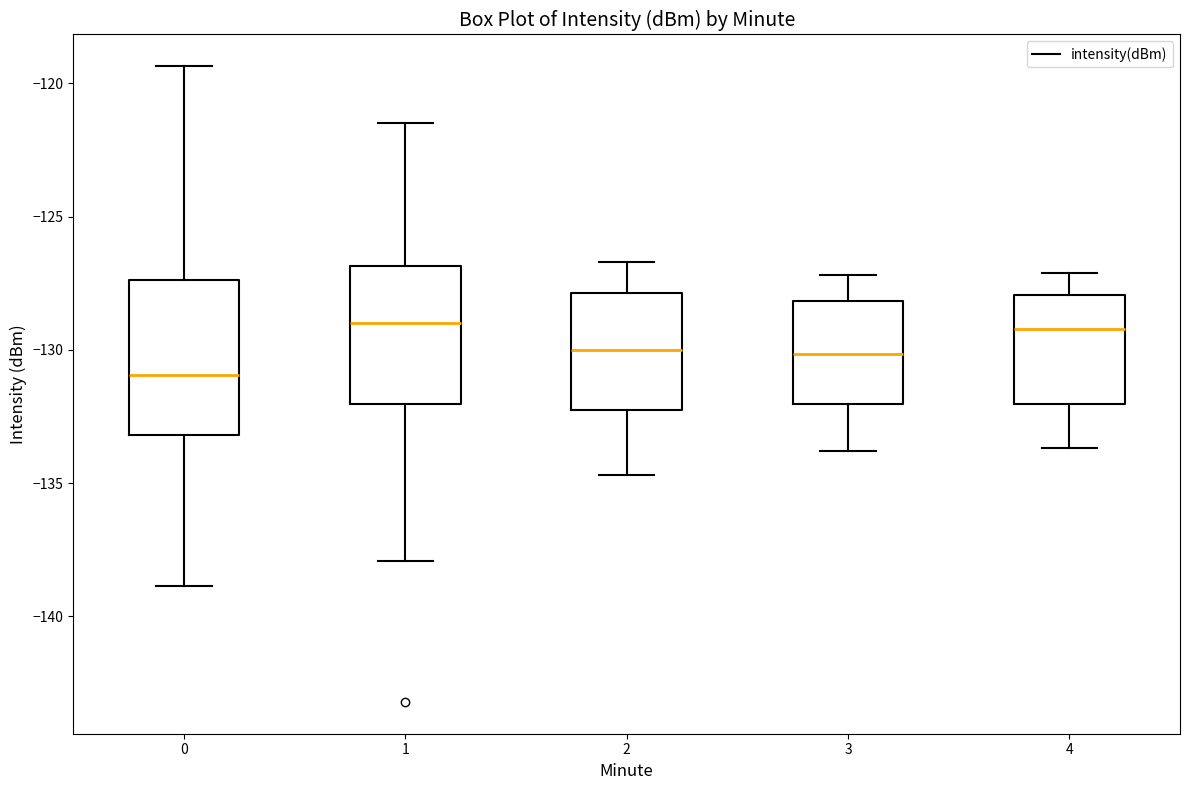

Reading left to right, read every box against the y-axis: the position of its median line, the range the box covers, and the ends of its whiskers. The values are not printed on the chart, so give them approximately, as read against the axis.

0: median -131.0, box -133.0 to -127.5, whiskers -139.0 to -119.5
1: median -129.0, box -132.0 to -127.0, whiskers -138.0 to -121.5
2: median -130.0, box -132.0 to -128.0, whiskers -134.5 to -126.5
3: median -130.0, box -132.0 to -128.0, whiskers -134.0 to -127.0
4: median -129.0, box -132.0 to -128.0, whiskers -133.5 to -127.0